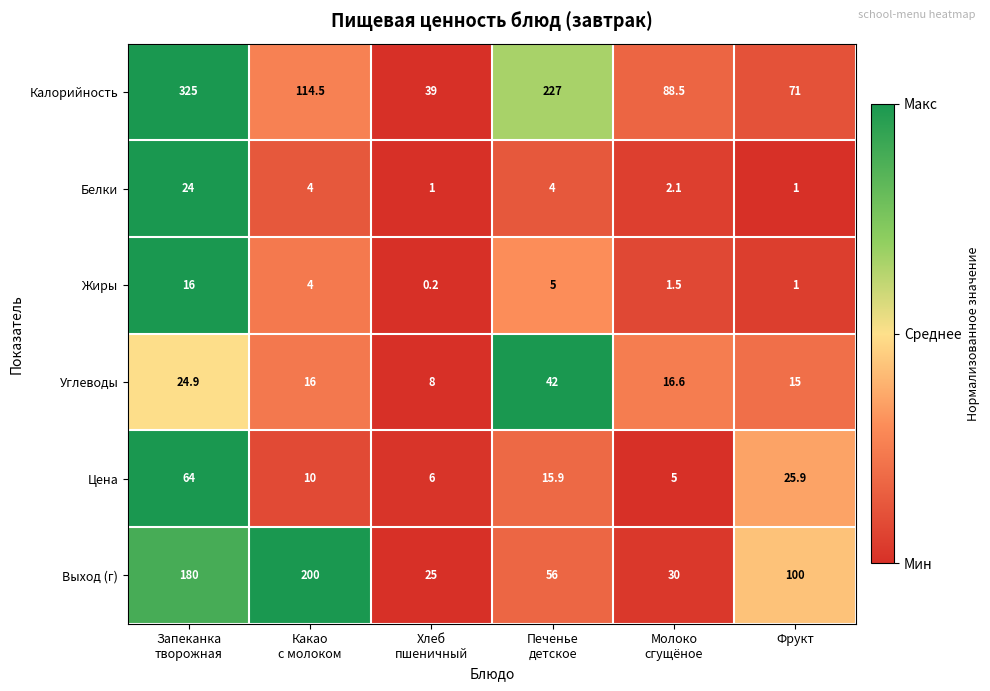

What is the sum of all Белки values?

36.1